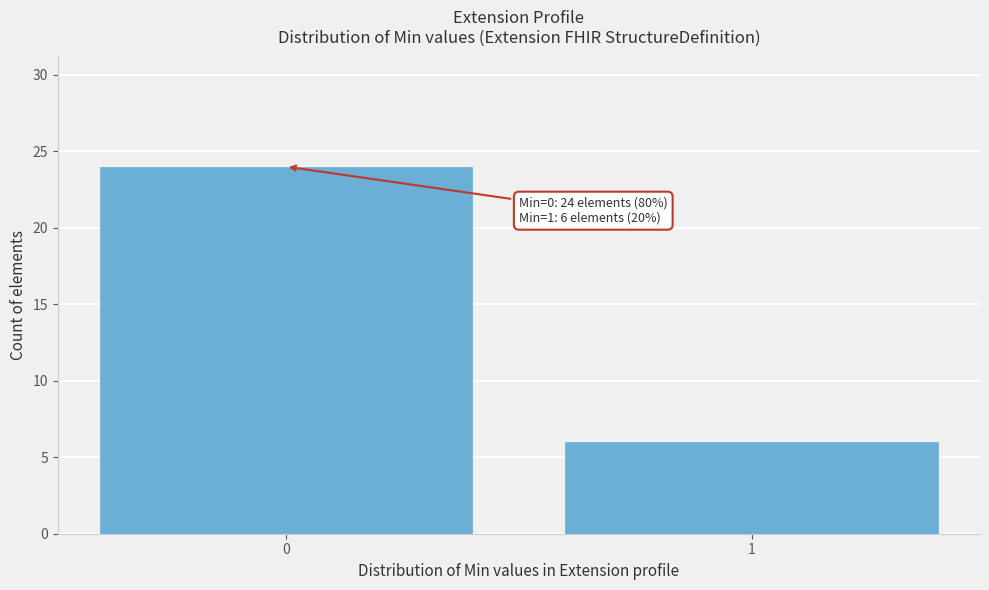

Reading left to right, list all the values displayed in this chart.

0=24	1=6